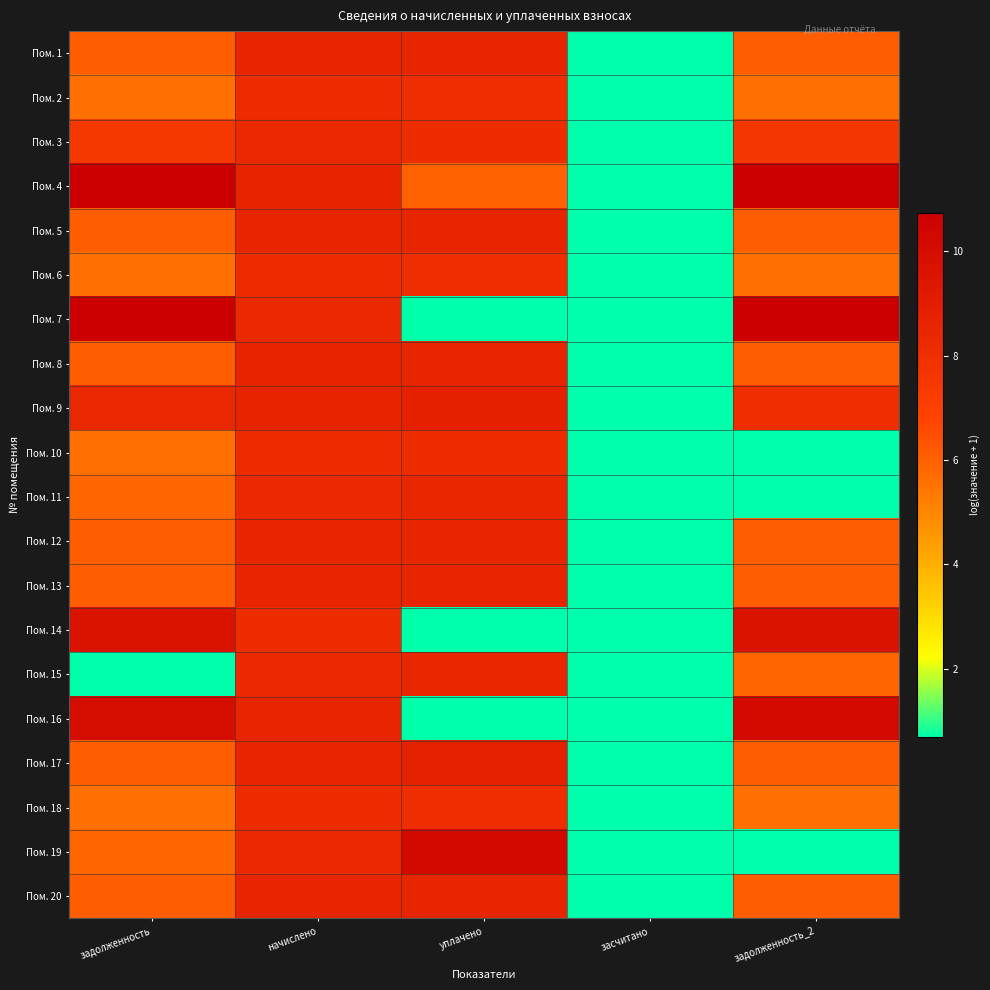

Reading left to right, extract all data points from this chart.

Пом. 1: задолженность=6.1	начислено=8.6	уплачено=8.6	засчитано=0.7	задолженность_2=6.1
Пом. 2: задолженность=5.6	начислено=8.1	уплачено=8.1	засчитано=0.7	задолженность_2=5.6
Пом. 3: задолженность=7.4	начислено=8.3	уплачено=8.1	засчитано=0.7	задолженность_2=7.6
Пом. 4: задолженность=10.7	начислено=8.6	уплачено=6.0	засчитано=0.7	задолженность_2=10.7
Пом. 5: задолженность=6.1	начислено=8.6	уплачено=8.6	засчитано=0.7	задолженность_2=6.1
Пом. 6: задолженность=5.6	начислено=8.1	уплачено=8.1	засчитано=0.7	задолженность_2=5.6
Пом. 7: задолженность=10.7	начислено=8.3	уплачено=0.7	засчитано=0.7	задолженность_2=10.7
Пом. 8: задолженность=6.1	начислено=8.6	уплачено=8.6	засчитано=0.7	задолженность_2=6.1
Пом. 9: задолженность=8.4	начислено=8.6	уплачено=8.8	засчитано=0.7	задолженность_2=8.0
Пом. 10: задолженность=5.6	начислено=8.1	уплачено=8.1	засчитано=0.7	задолженность_2=0.7
Пом. 11: задолженность=5.9	начислено=8.3	уплачено=8.5	засчитано=0.7	задолженность_2=0.7
Пом. 12: задолженность=6.1	начислено=8.6	уплачено=8.6	засчитано=0.7	задолженность_2=6.1
Пом. 13: задолженность=6.1	начислено=8.6	уплачено=8.6	засчитано=0.7	задолженность_2=6.1
Пом. 14: задолженность=9.6	начислено=8.1	уплачено=0.7	засчитано=0.7	задолженность_2=9.6
Пом. 15: задолженность=0.7	начислено=8.3	уплачено=8.5	засчитано=0.7	задолженность_2=5.9
Пом. 16: задолженность=10.0	начислено=8.6	уплачено=0.7	засчитано=0.7	задолженность_2=10.1
Пом. 17: задолженность=6.1	начислено=8.6	уплачено=8.7	засчитано=0.7	задолженность_2=6.1
Пом. 18: задолженность=5.6	начислено=8.1	уплачено=8.1	засчитано=0.7	задолженность_2=5.6
Пом. 19: задолженность=5.9	начислено=8.3	уплачено=10.2	засчитано=0.7	задолженность_2=0.7
Пом. 20: задолженность=6.1	начислено=8.6	уплачено=8.6	засчитано=0.7	задолженность_2=6.1